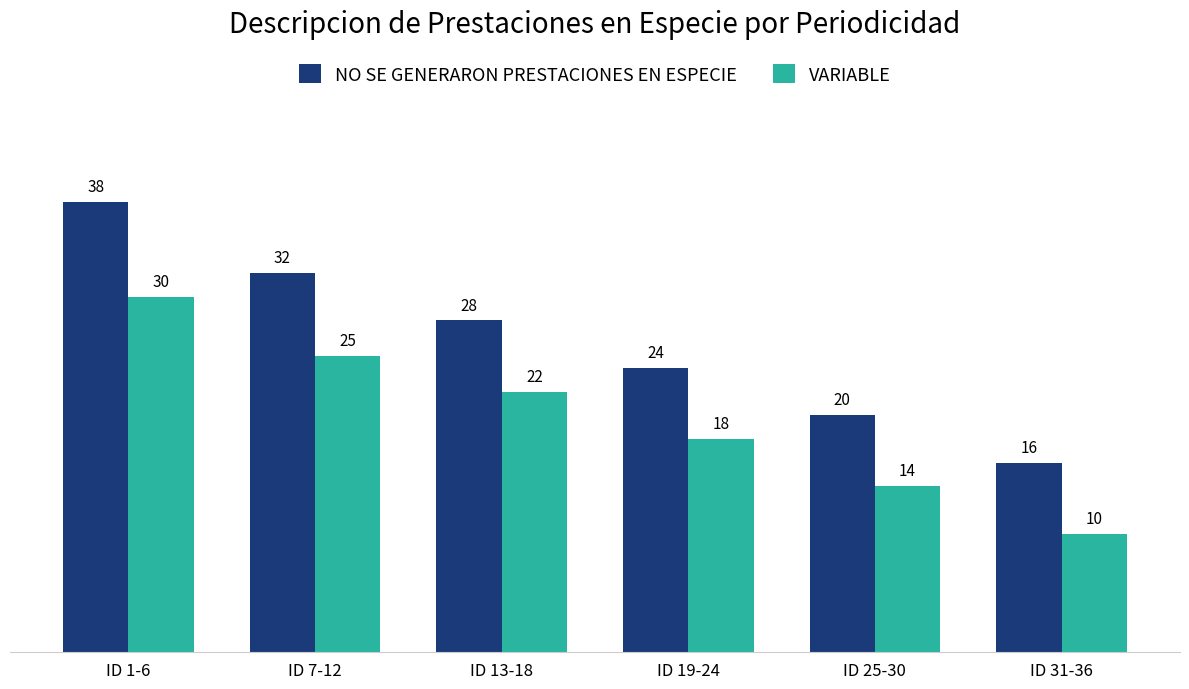

Is the value of VARIABLE at ID 1-6 greater than the value of NO SE GENERARON PRESTACIONES EN ESPECIE at ID 7-12?

No